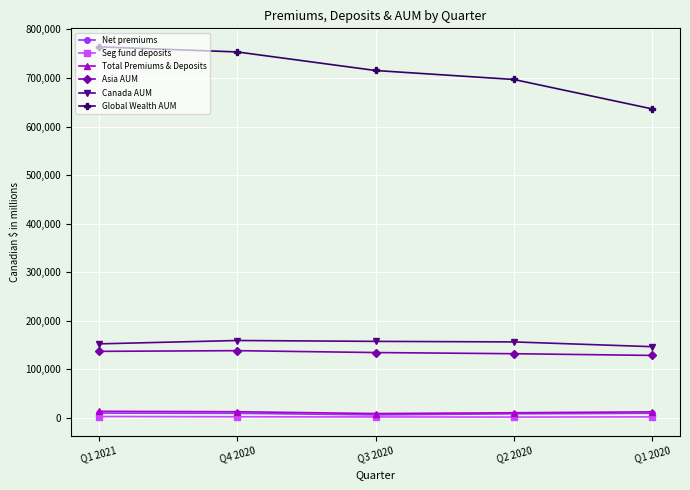

Which category has the lowest value in the Global Wealth AUM series?

Q1 2020